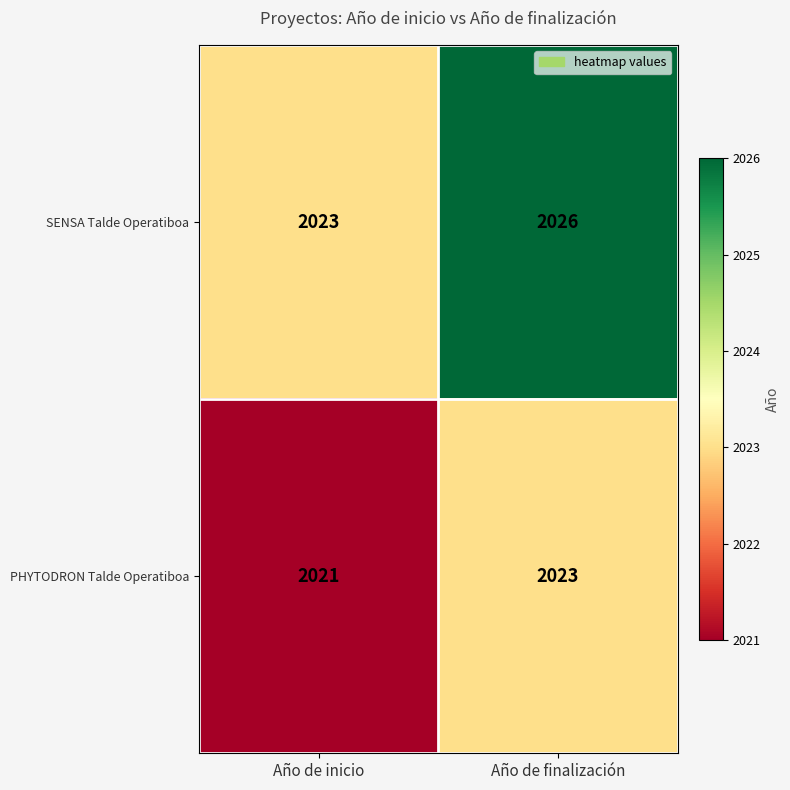

The value of SENSA Talde Operatiboa at Año de inicio is 2867. True or false?

False